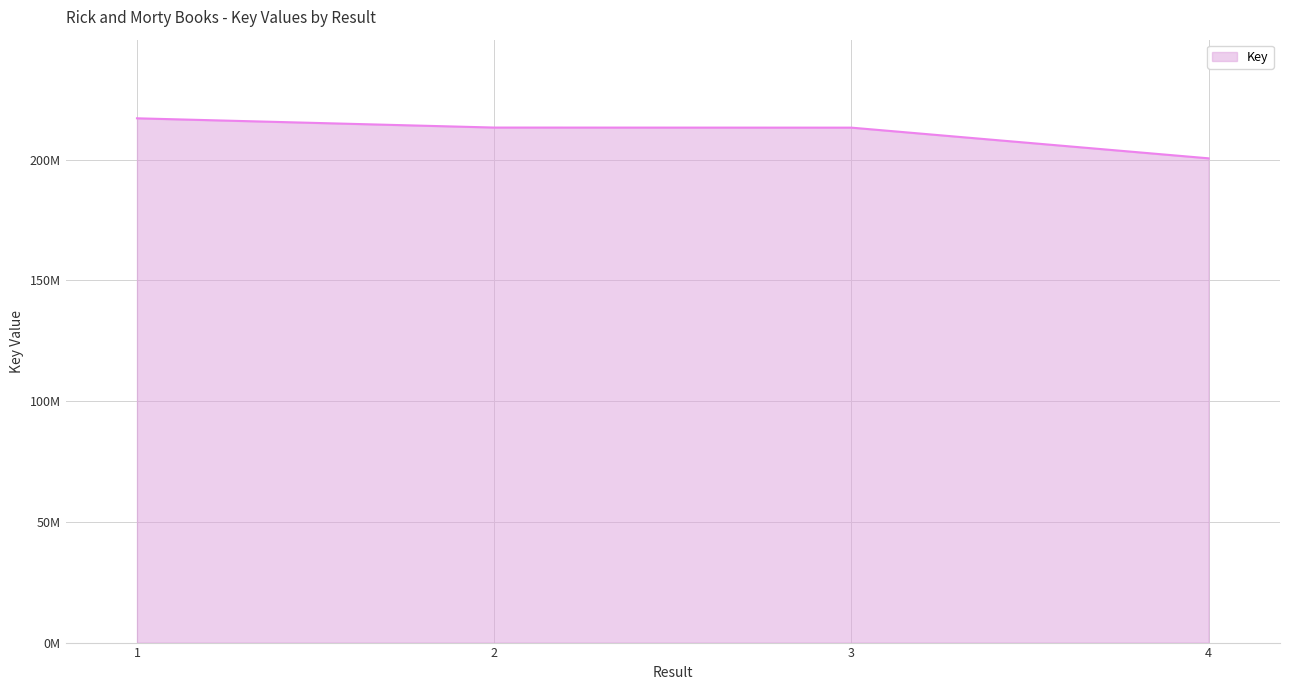

Does the chart display data point markers on the line(s)?

No